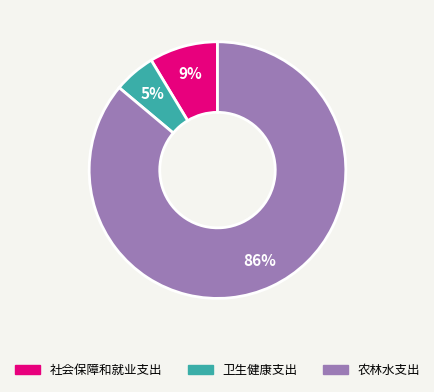

How many segments does this pie chart have?

3